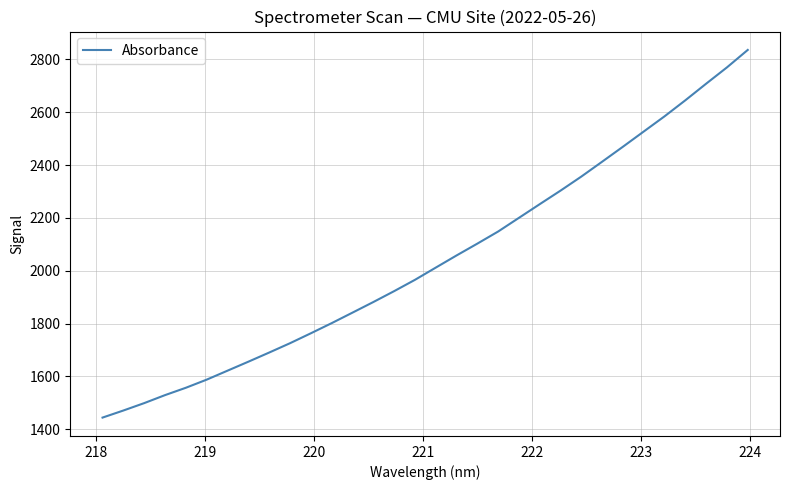

What is the difference between the maximum and minimum values?

1391.1